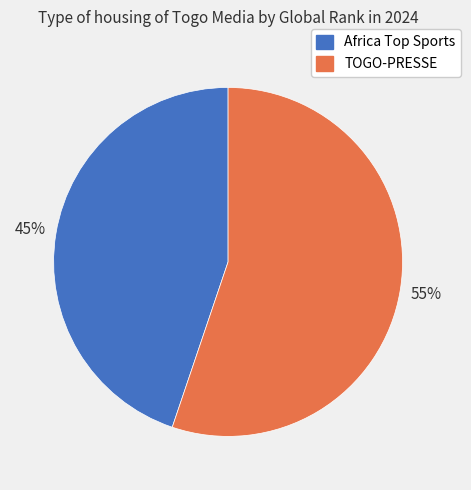

What is the majority slice?

TOGO-PRESSE